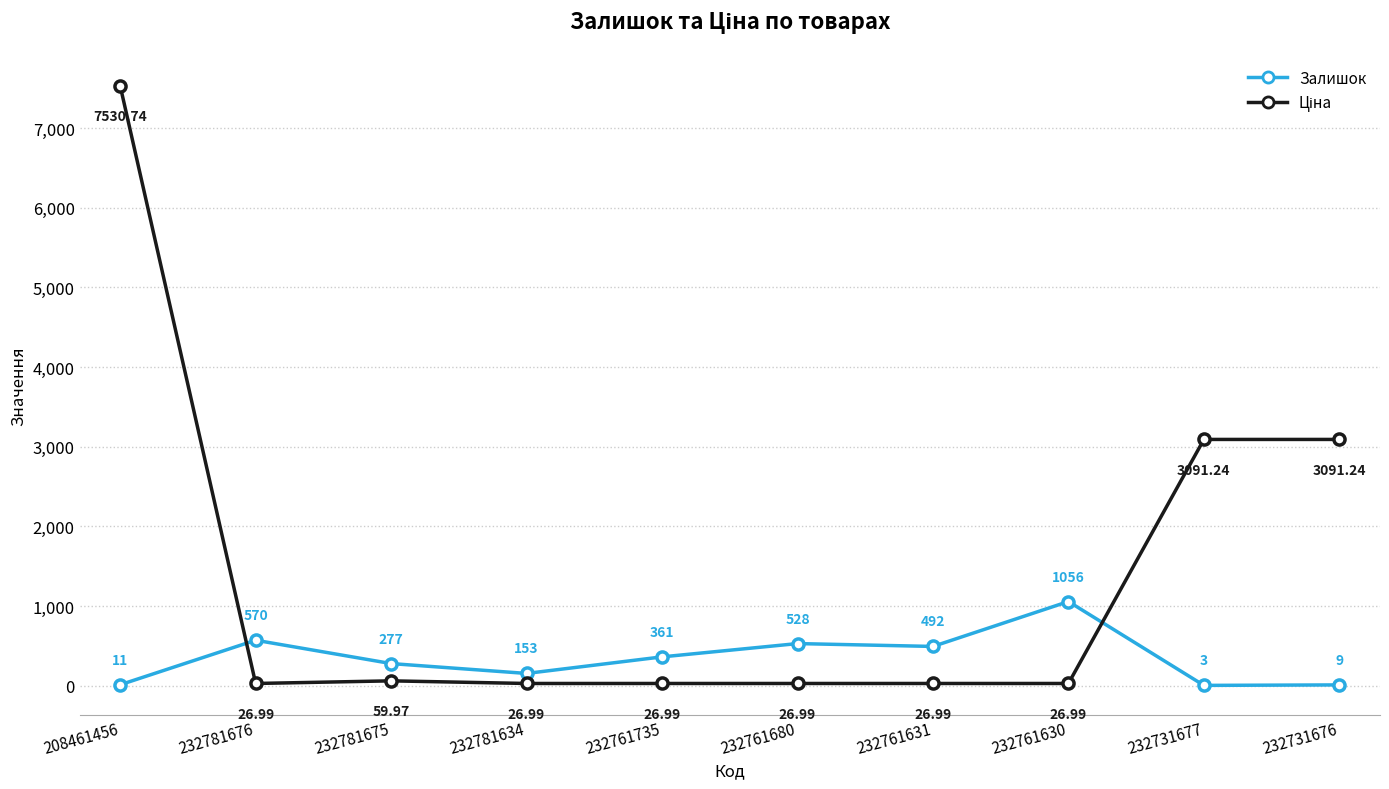

What value does the Залишок series have at 232781675?

277.0